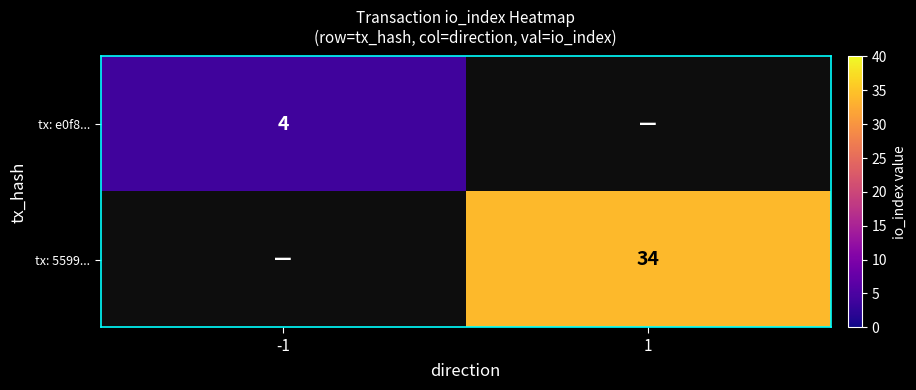

True or false: tx: e0f8... has a value of 6 at -1.

False